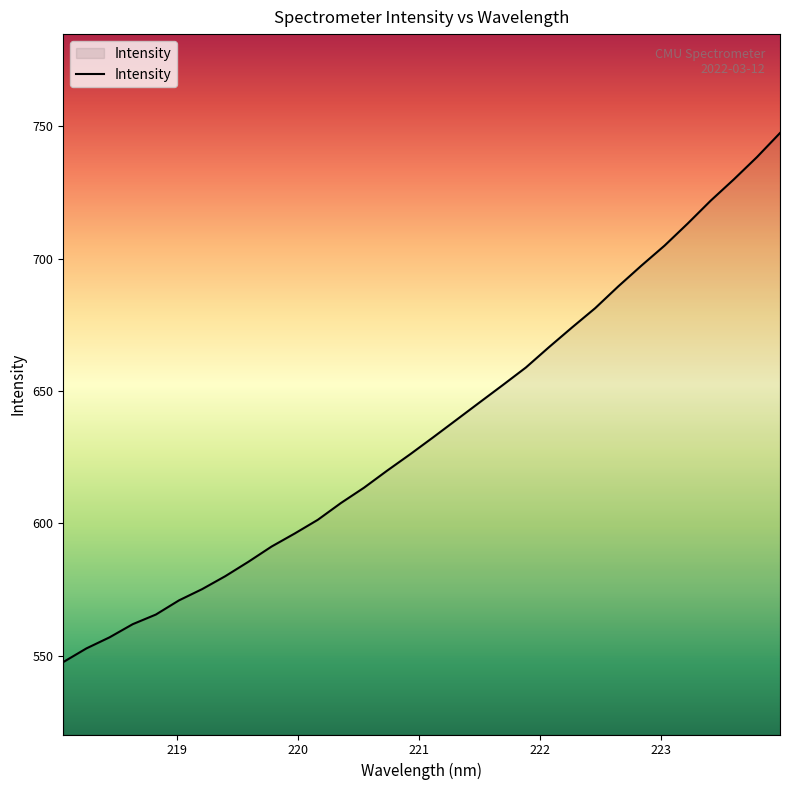

What is the maximum value shown in the chart?

747.5